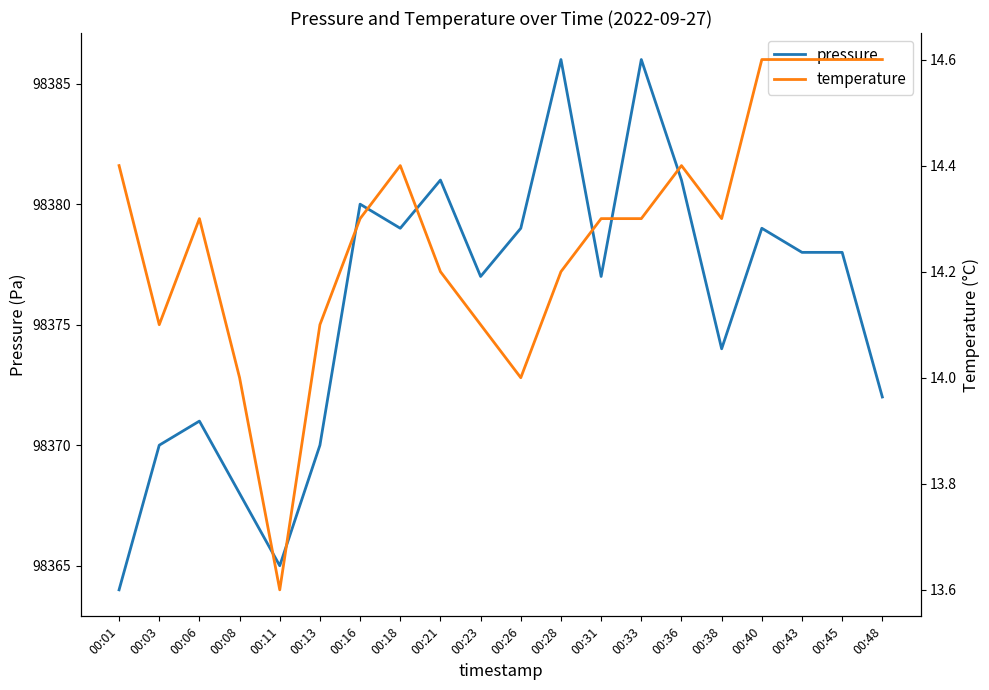

What is the sum of all pressure values?

1967515